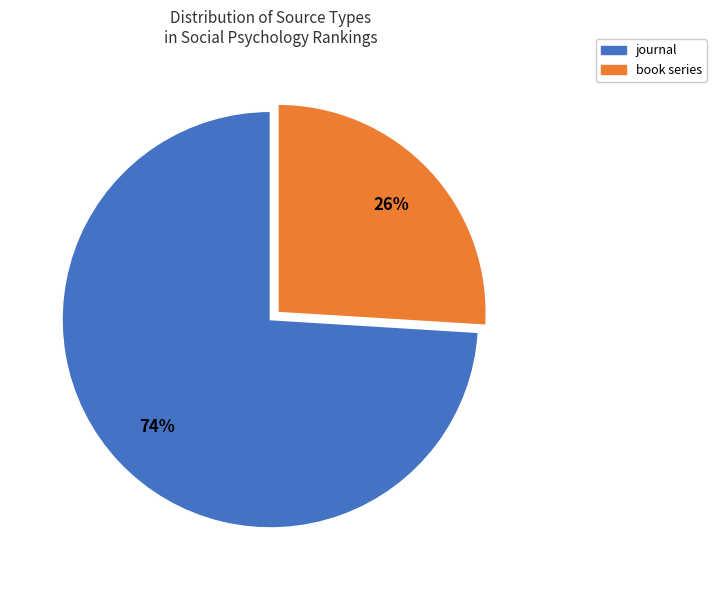

To the nearest percent, what is the average slice percentage?

50%